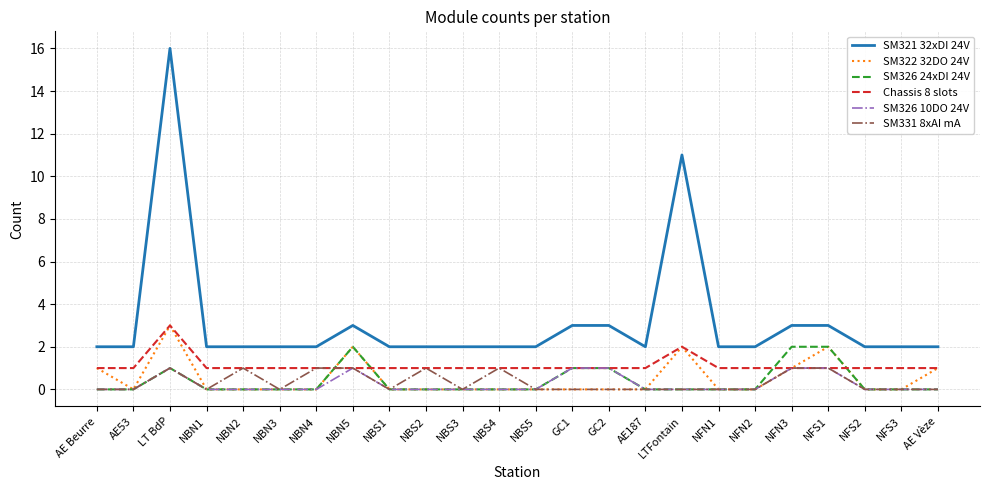

How many SM326 10DO 24V values are between 0 and 1?

24